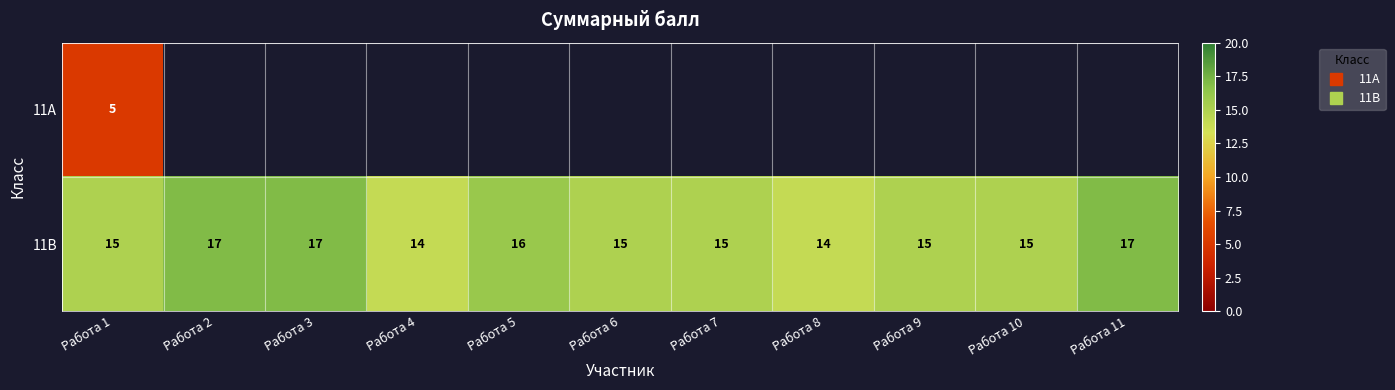

At which category is the sum across all series the highest?

Работа 1